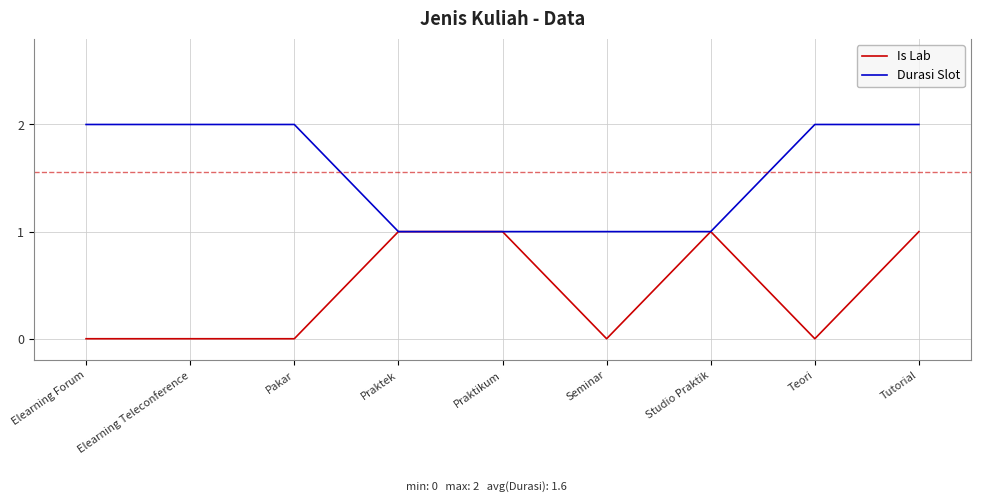

What value does the Durasi Slot series have at Seminar?

1